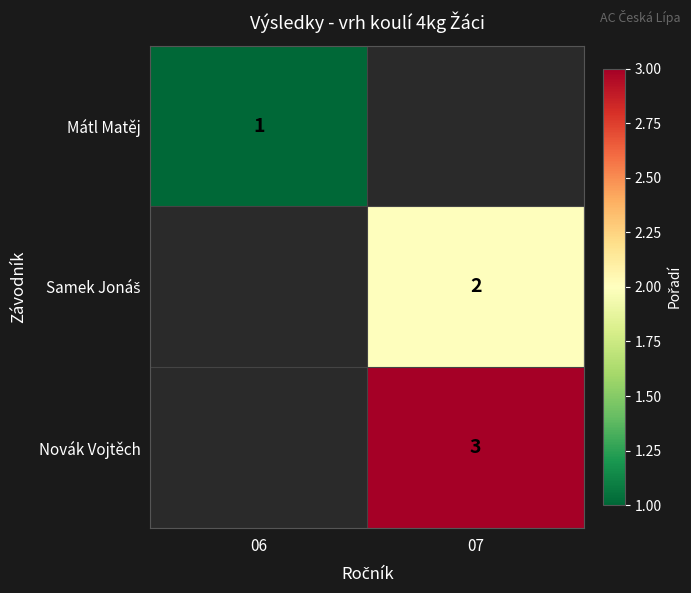

The Mátl Matěj series shows 0 at 06. True or false?

False